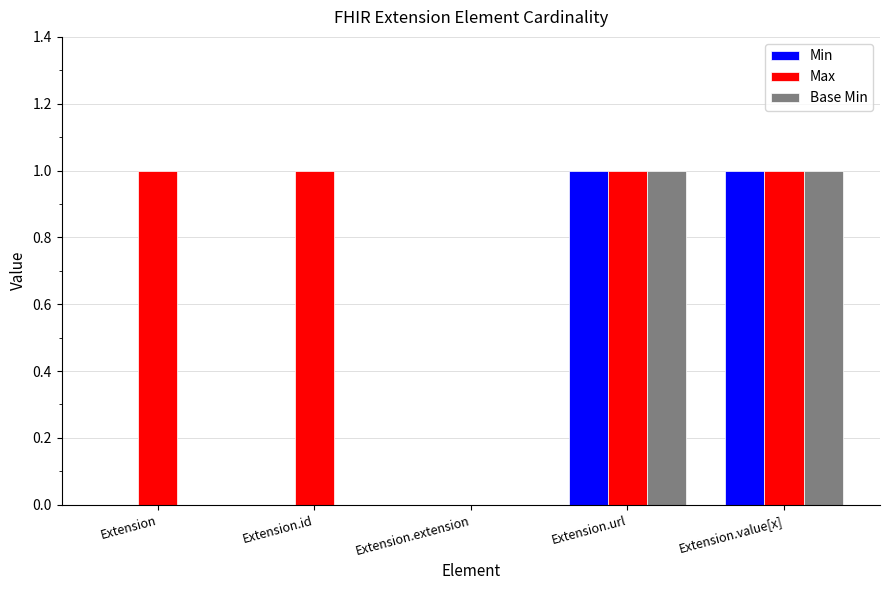

True or false: Base Min has a value of 0 at Extension.url.

False